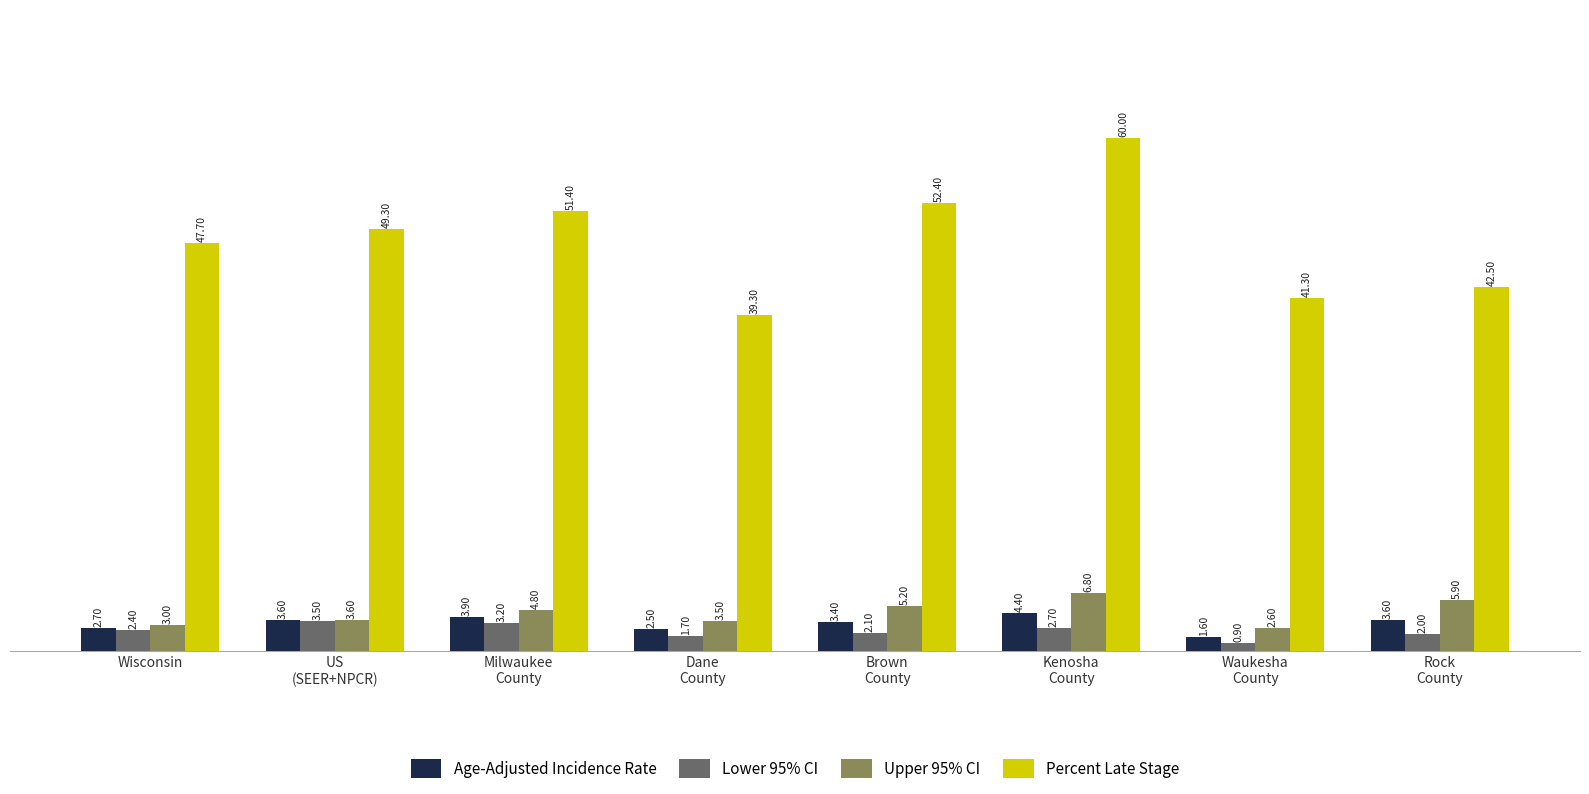

Which series changed the most between US
(SEER+NPCR) and Brown
County?

Percent Late Stage